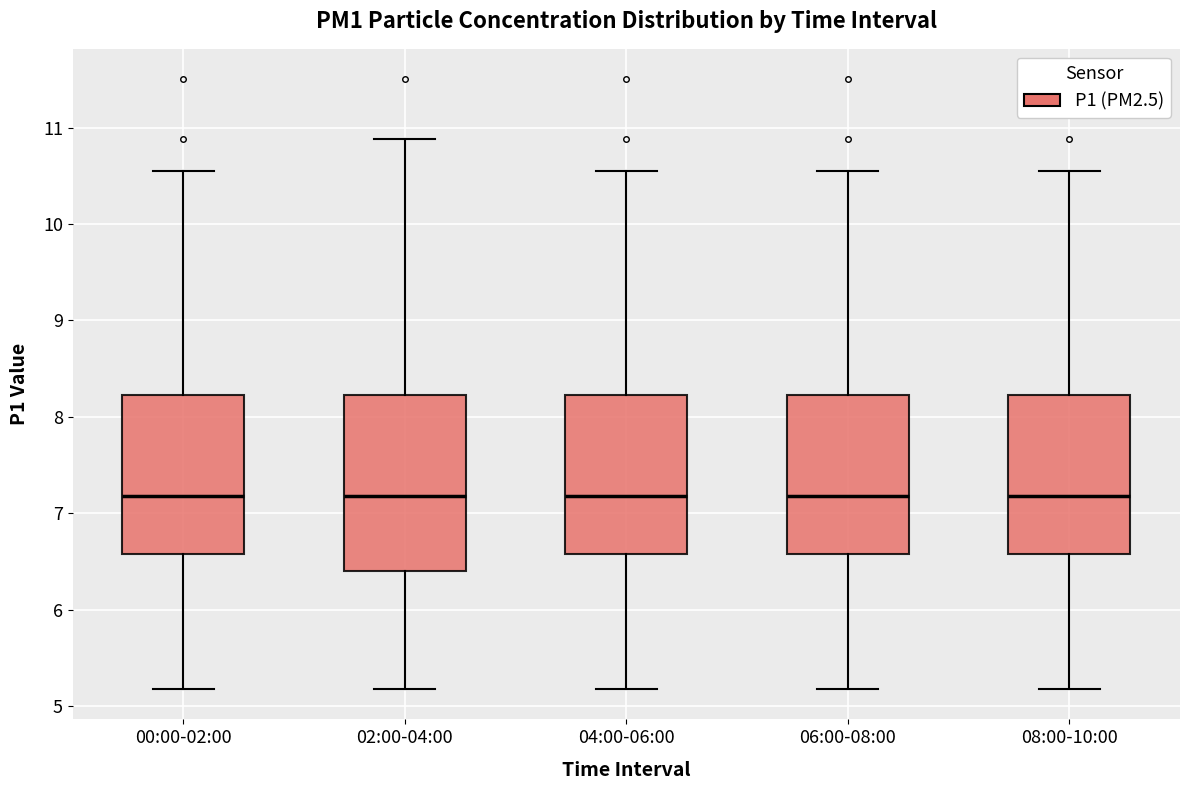

Where is the upper edge of the box for 02:00-04:00 on the y-axis? The values are not printed on the chart, so give them approximately, as read against the axis.

8.2